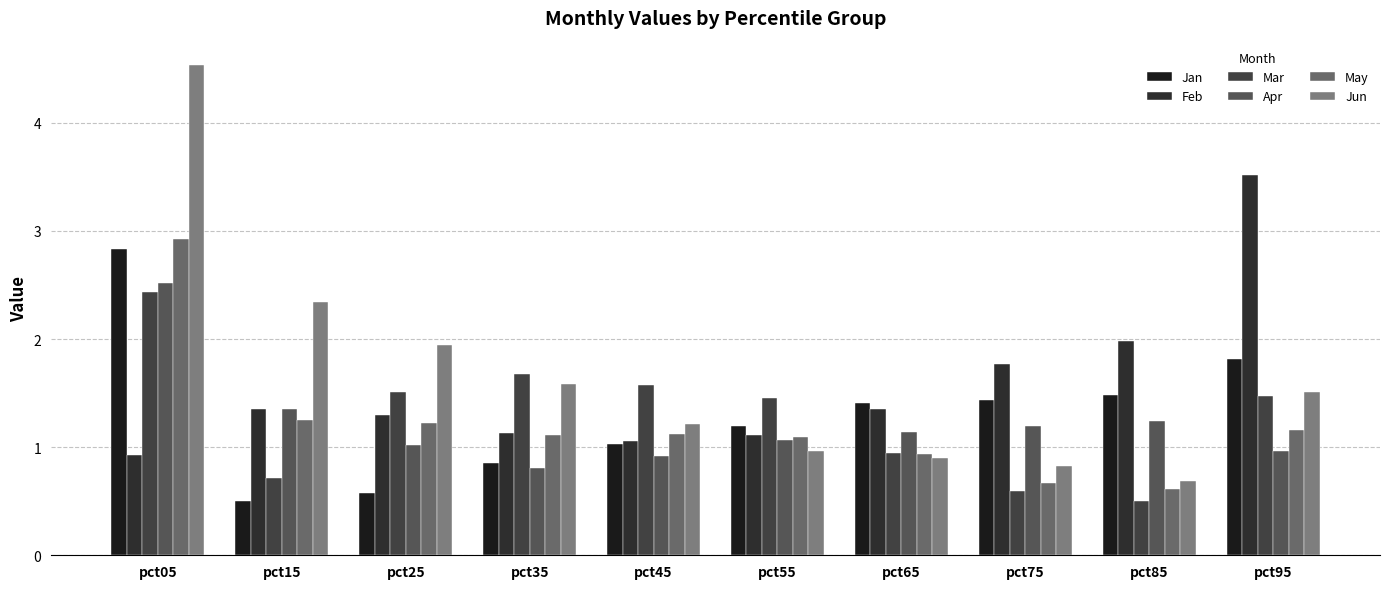

How many data points in Mar are above 1?

6